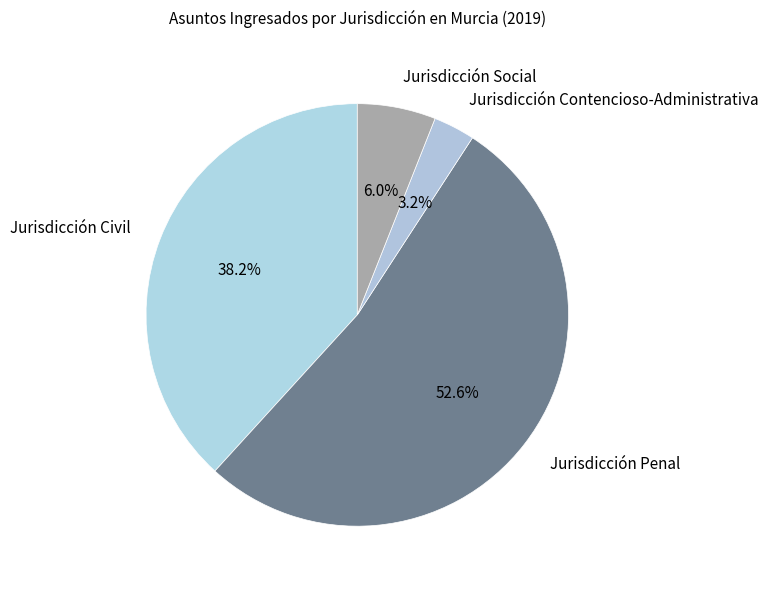

Approximately how many times larger is the value at Jurisdicción Social compared to Jurisdicción Contencioso-Administrativa?

1.9